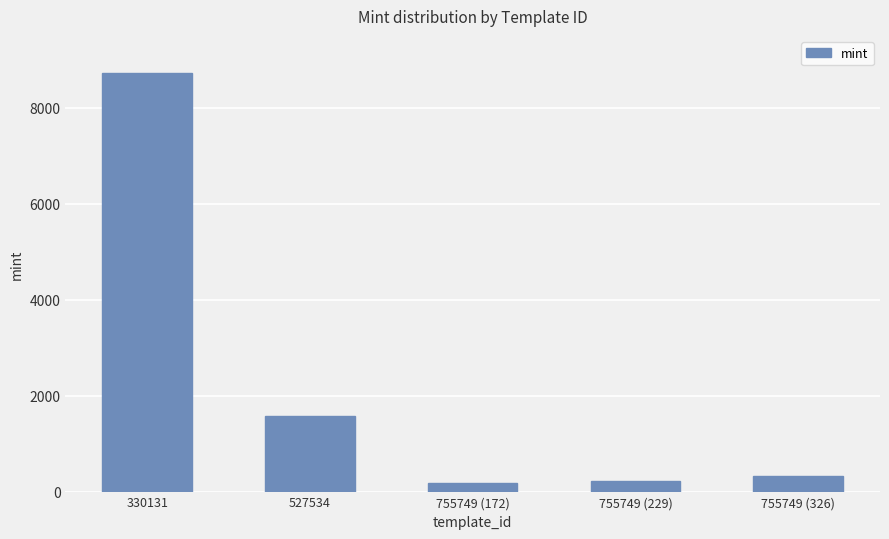

Reading left to right, what are all the values shown in this chart?

330131=8735	527534=1582	755749 (172)=172	755749 (229)=229	755749 (326)=326